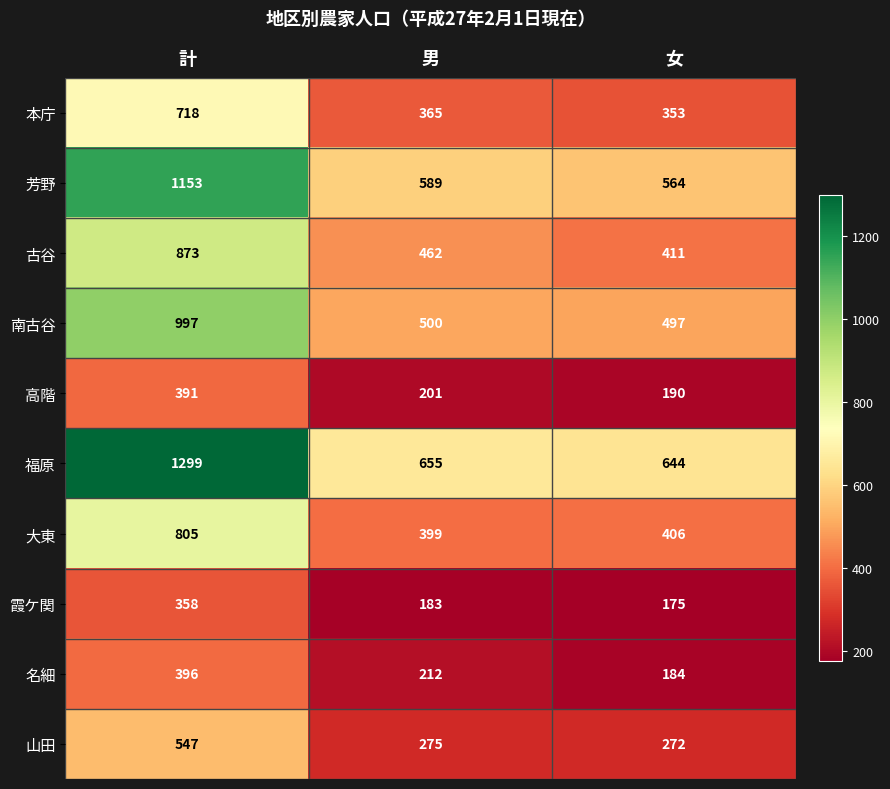

Which category has the highest value in the 高階 series?

計